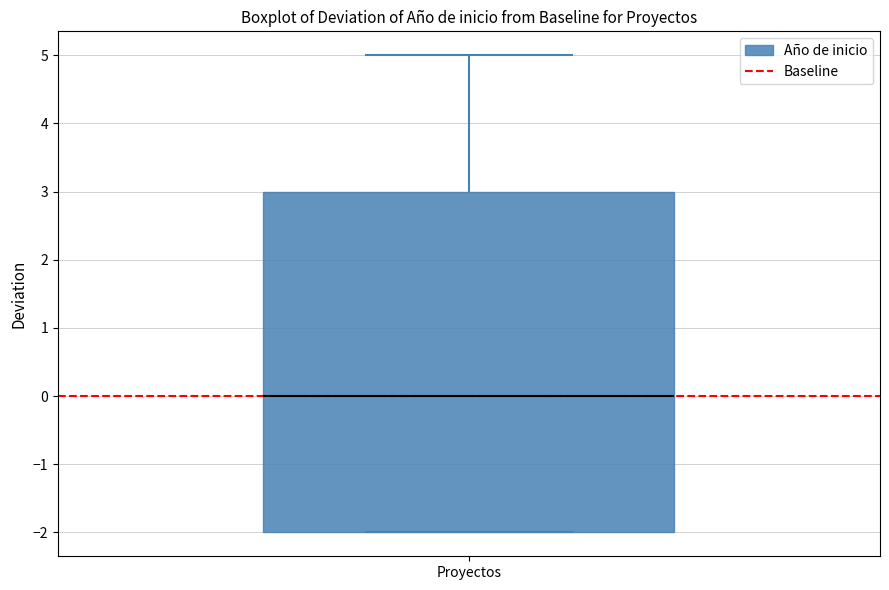

Read this box plot against the y-axis: the position of the median line, the range covered by the box, and the ends of both whiskers. The values are not printed on the chart, so give them approximately, as read against the axis.

median 0, box -2 to 3, whiskers -2 to 5